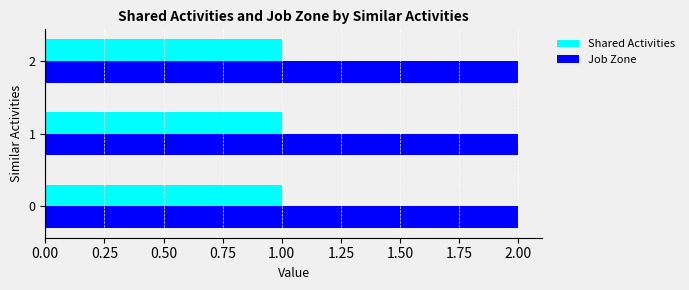

How many distinct data groups are displayed?

2